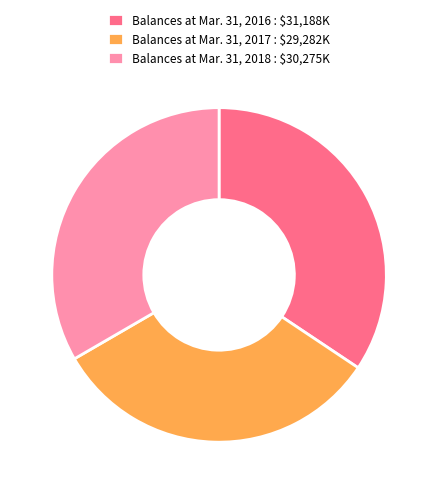

Which category has the biggest portion of the pie?

Balances at Mar. 31, 2016